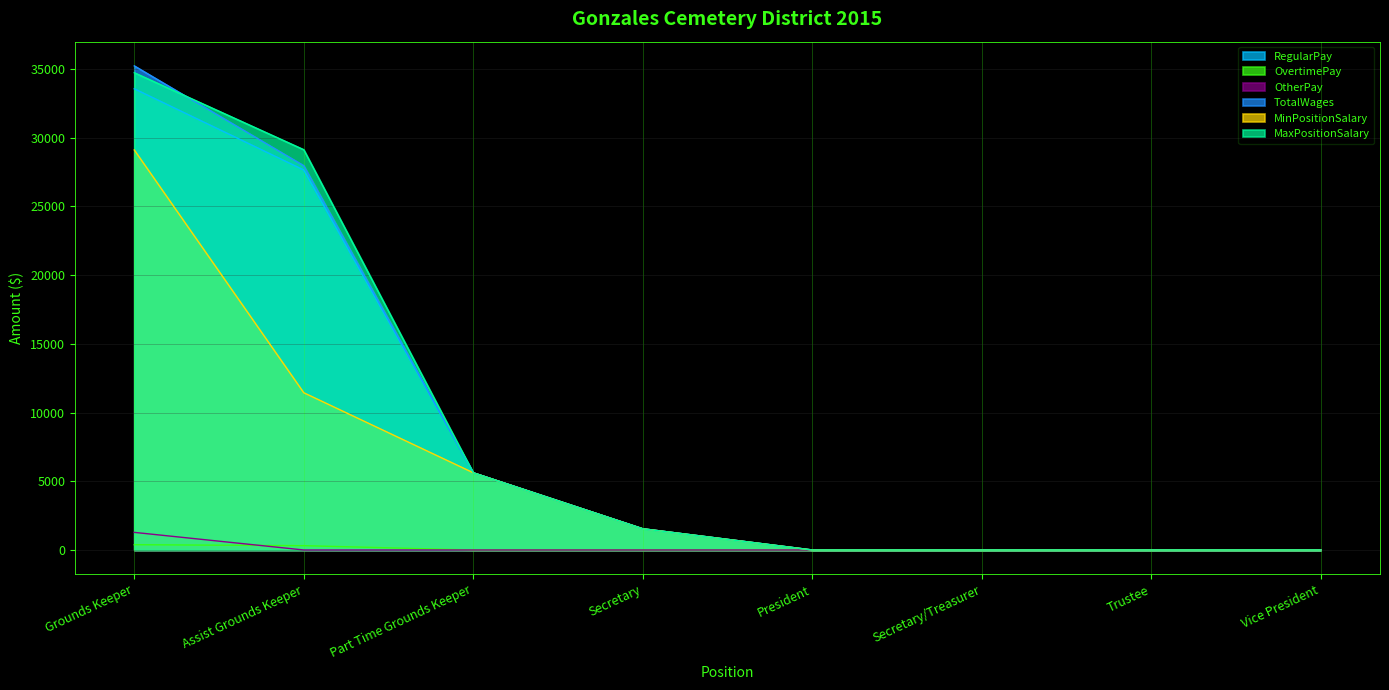

How many lines are shown in the chart?

6